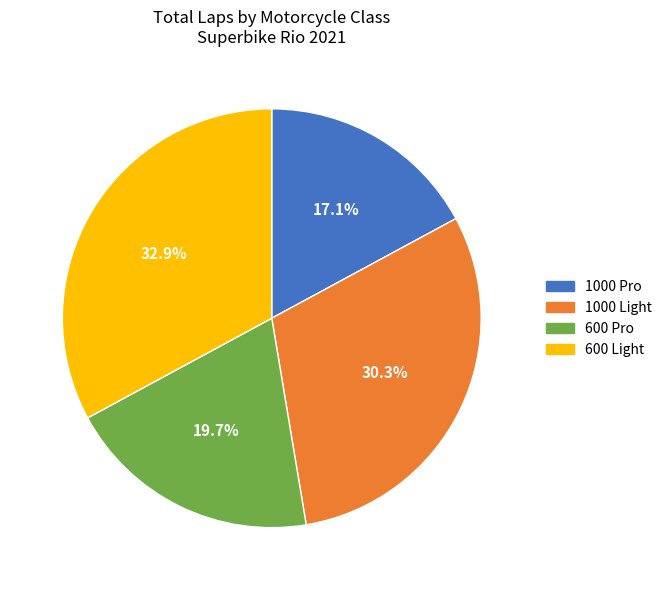

How many slices are in this pie chart?

4